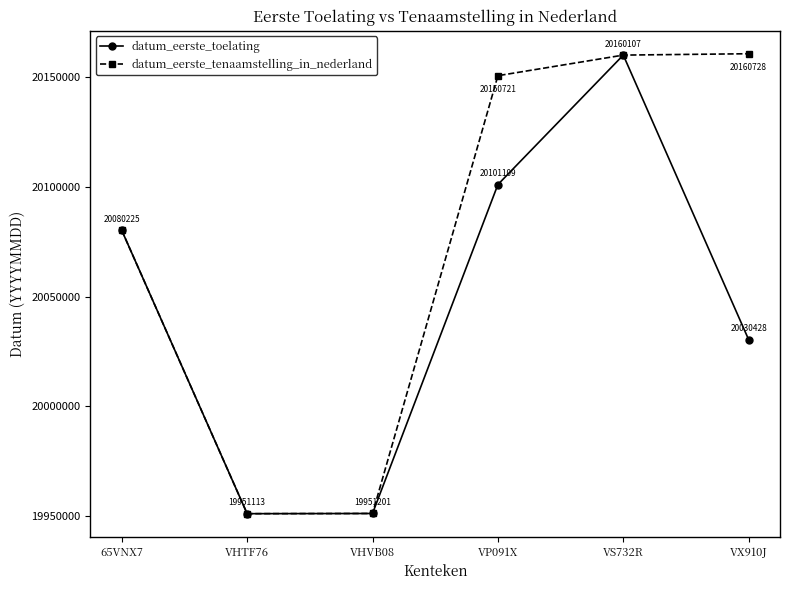

True or false: datum_eerste_tenaamstelling_in_nederland has a value of 20150721 at VP091X.

True